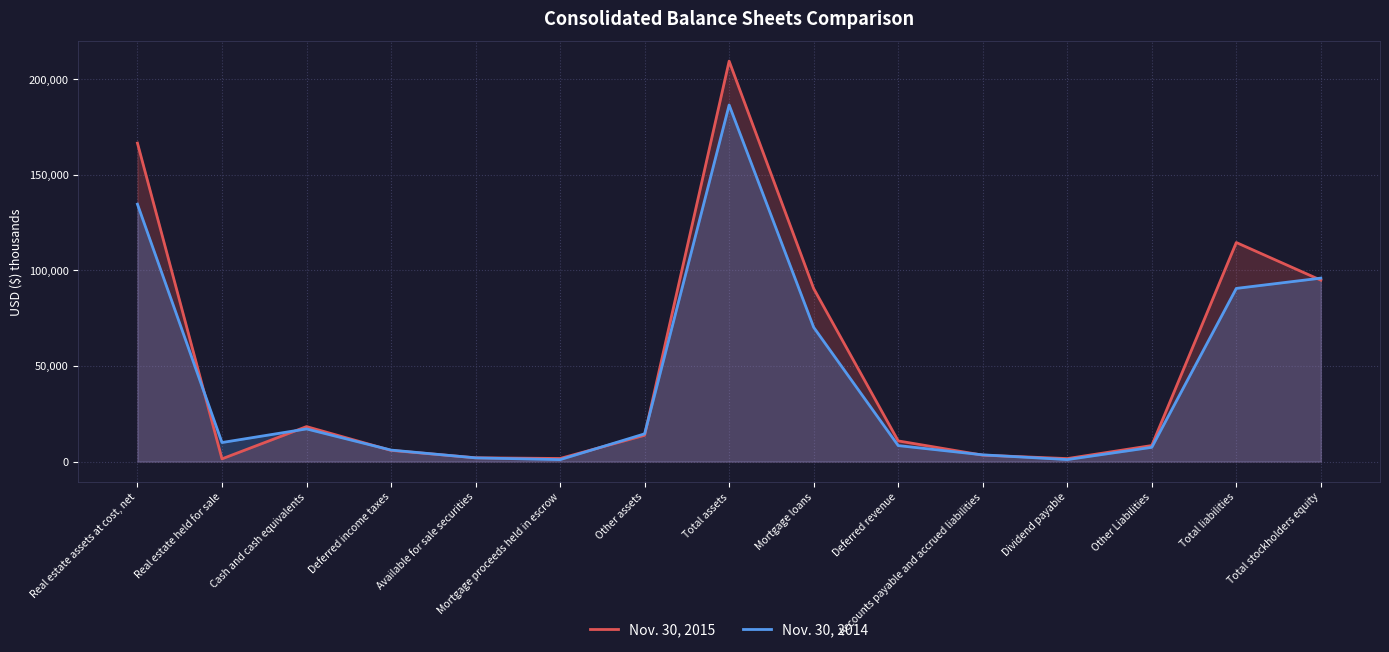

True or false: Nov. 30, 2015 and Nov. 30, 2014 intersect in this chart.

True